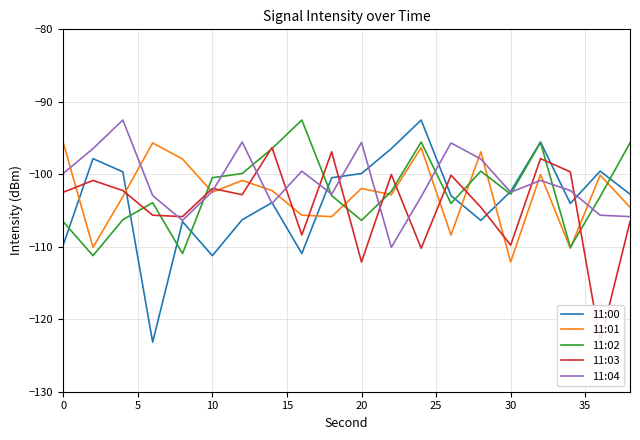

What is the maximum value for 11:04?

-92.5